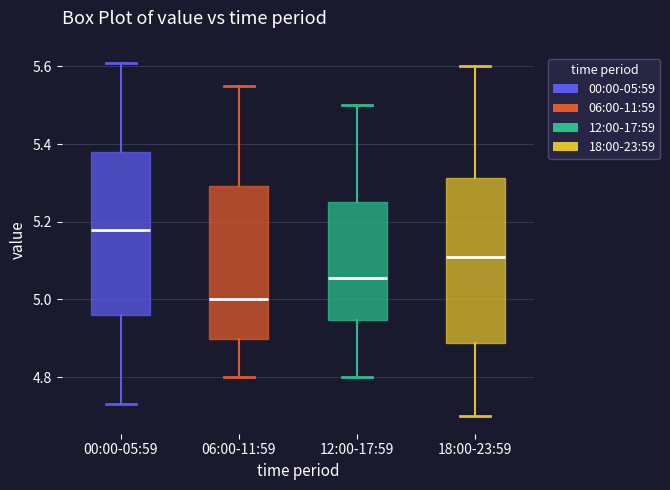

Where does the median line of the box for 18:00-23:59 sit on the y-axis? The values are not printed on the chart, so give them approximately, as read against the axis.

5.12